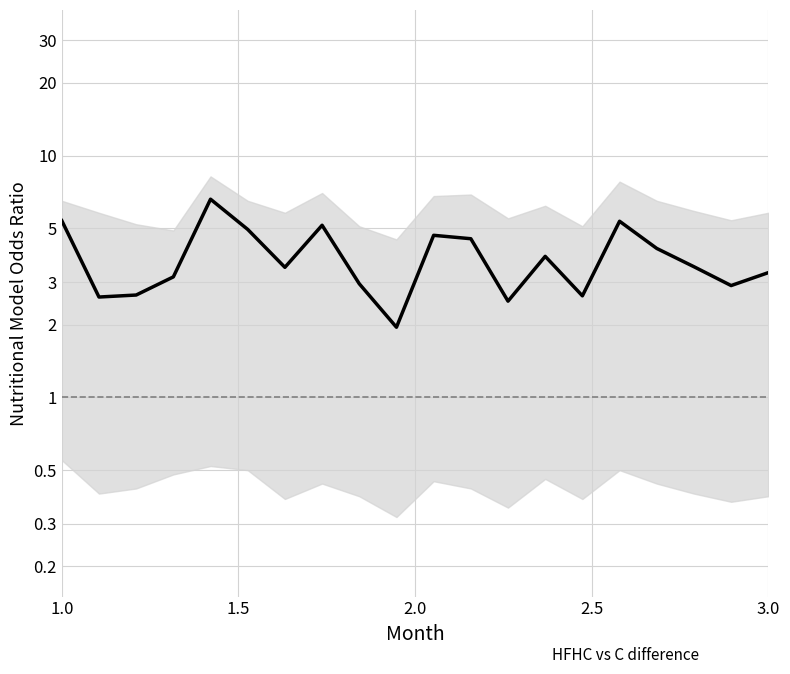

True or false: the data shows 2.2 at 3.0.

False